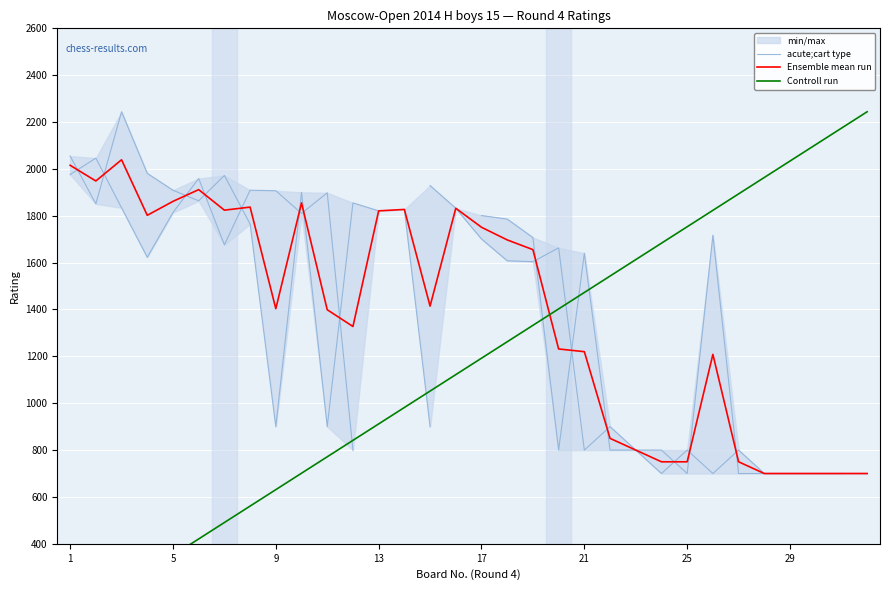

Which series has the largest range (max minus min)?

Controll run